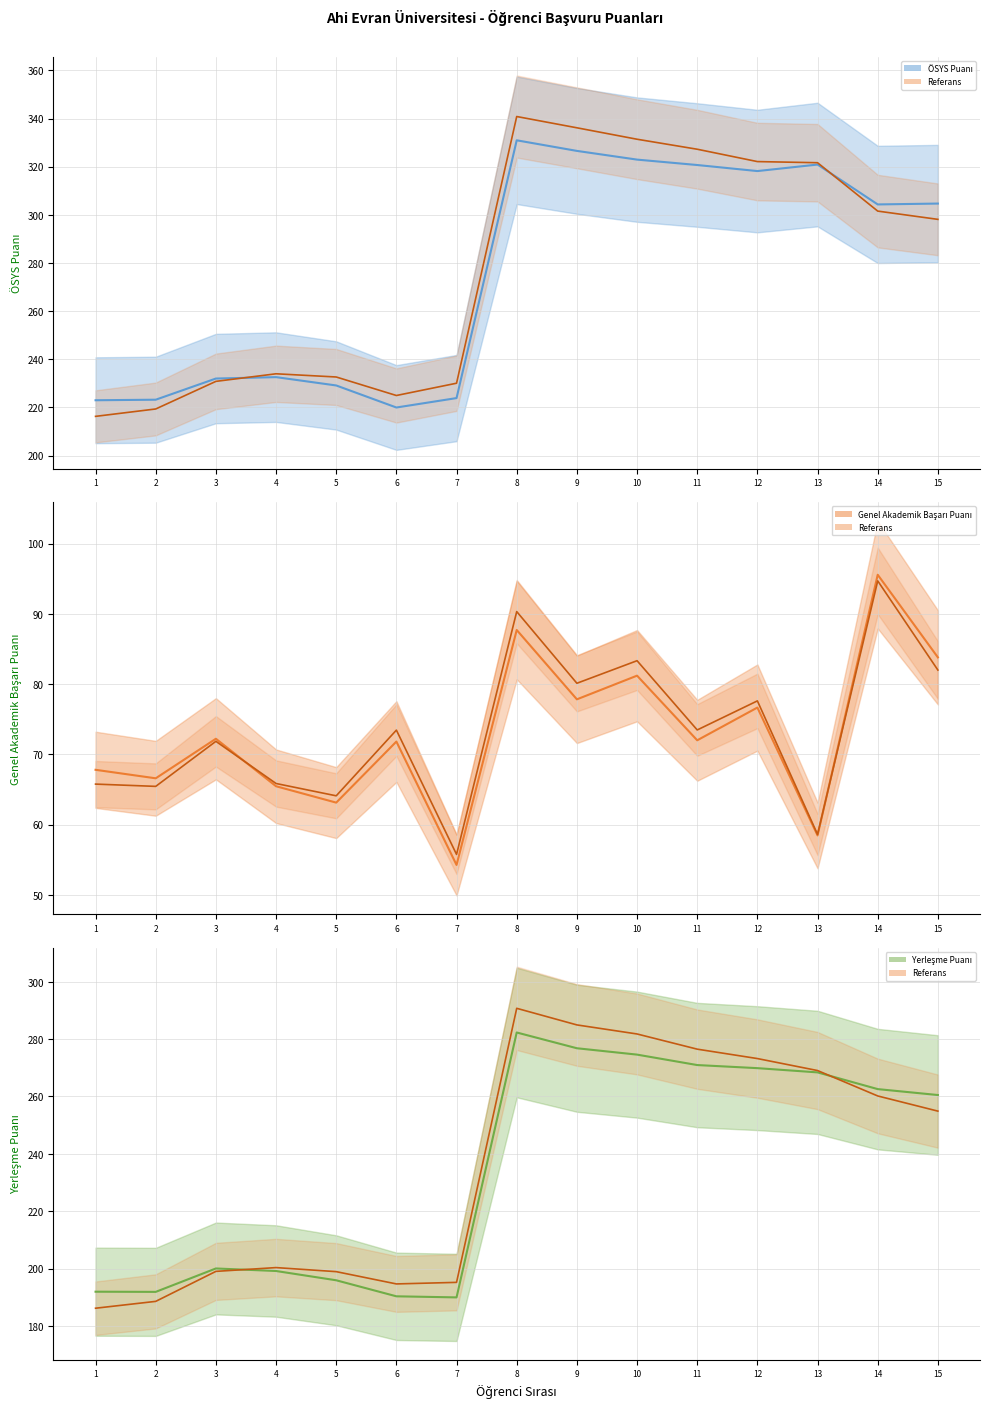

Where does the Referans series first go above 254?

8